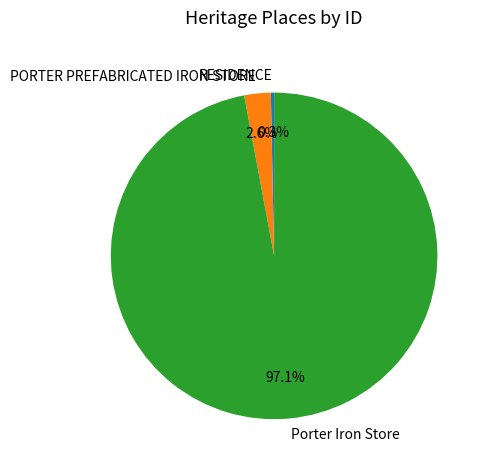

How many segments does this pie chart have?

3